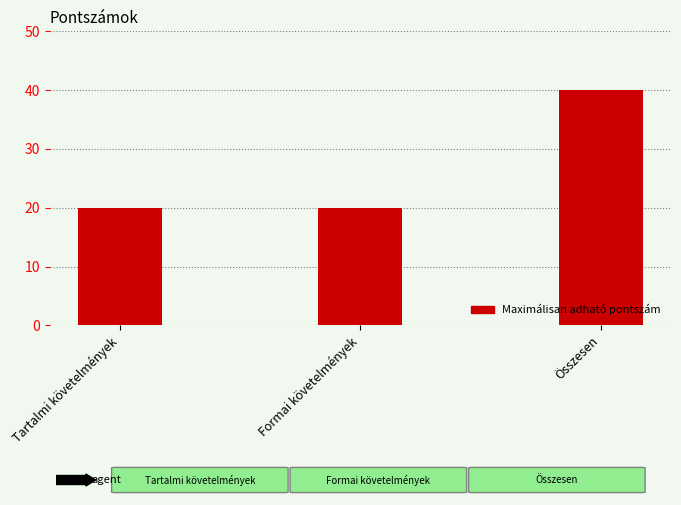

What is the maximum value shown in the chart?

40